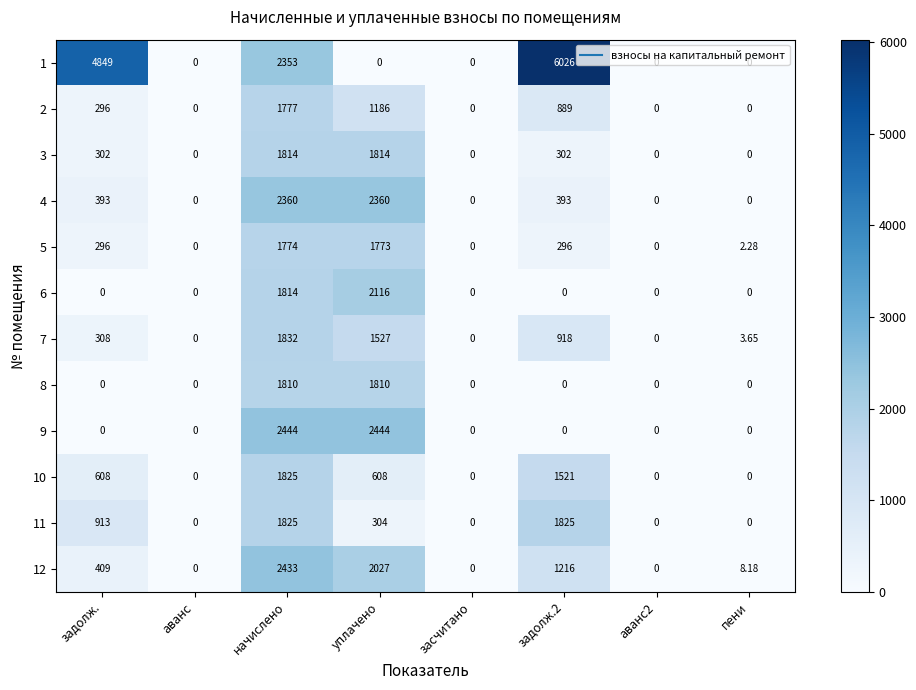

Reading left to right, transcribe all the data shown in this chart.

1: задолж.=4849.0	аванс=0.0	начислено=2353.0	уплачено=0.0	засчитано=0.0	задолж.2=6026.0	аванс2=0.0	пени=0.0
2: задолж.=296.0	аванс=0.0	начислено=1777.0	уплачено=1186.0	засчитано=0.0	задолж.2=889.0	аванс2=0.0	пени=0.0
3: задолж.=302.0	аванс=0.0	начислено=1814.0	уплачено=1814.0	засчитано=0.0	задолж.2=302.0	аванс2=0.0	пени=0.0
4: задолж.=393.0	аванс=0.0	начислено=2360.0	уплачено=2360.0	засчитано=0.0	задолж.2=393.0	аванс2=0.0	пени=0.0
5: задолж.=296.0	аванс=0.0	начислено=1774.0	уплачено=1773.0	засчитано=0.0	задолж.2=296.0	аванс2=0.0	пени=2.3
6: задолж.=0.0	аванс=0.0	начислено=1814.0	уплачено=2116.0	засчитано=0.0	задолж.2=0.0	аванс2=0.0	пени=0.0
7: задолж.=308.0	аванс=0.0	начислено=1832.0	уплачено=1527.0	засчитано=0.0	задолж.2=918.0	аванс2=0.0	пени=3.6
8: задолж.=0.0	аванс=0.0	начислено=1810.0	уплачено=1810.0	засчитано=0.0	задолж.2=0.0	аванс2=0.0	пени=0.0
9: задолж.=0.0	аванс=0.0	начислено=2444.0	уплачено=2444.0	засчитано=0.0	задолж.2=0.0	аванс2=0.0	пени=0.0
10: задолж.=608.0	аванс=0.0	начислено=1825.0	уплачено=608.0	засчитано=0.0	задолж.2=1521.0	аванс2=0.0	пени=0.0
11: задолж.=913.0	аванс=0.0	начислено=1825.0	уплачено=304.0	засчитано=0.0	задолж.2=1825.0	аванс2=0.0	пени=0.0
12: задолж.=409.0	аванс=0.0	начислено=2433.0	уплачено=2027.0	засчитано=0.0	задолж.2=1216.0	аванс2=0.0	пени=8.2